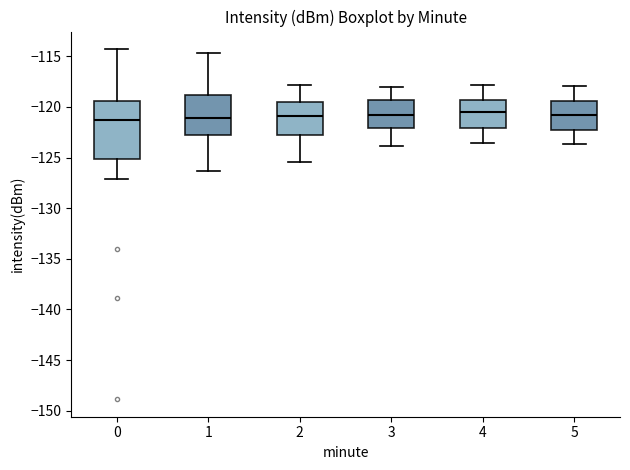

Which box is the tallest, from its lower edge to its upper edge?

0